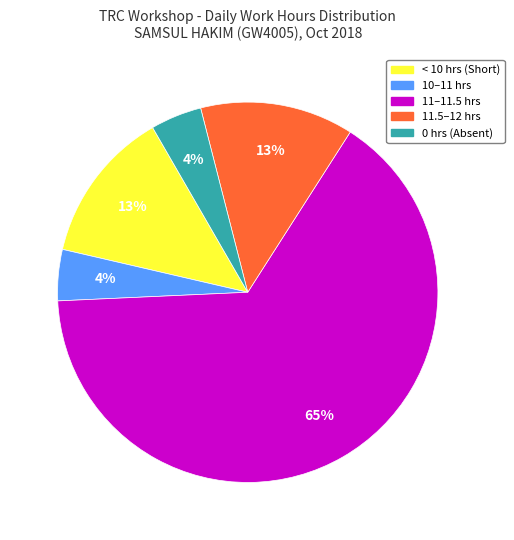

Is there a majority slice in this chart?

Yes